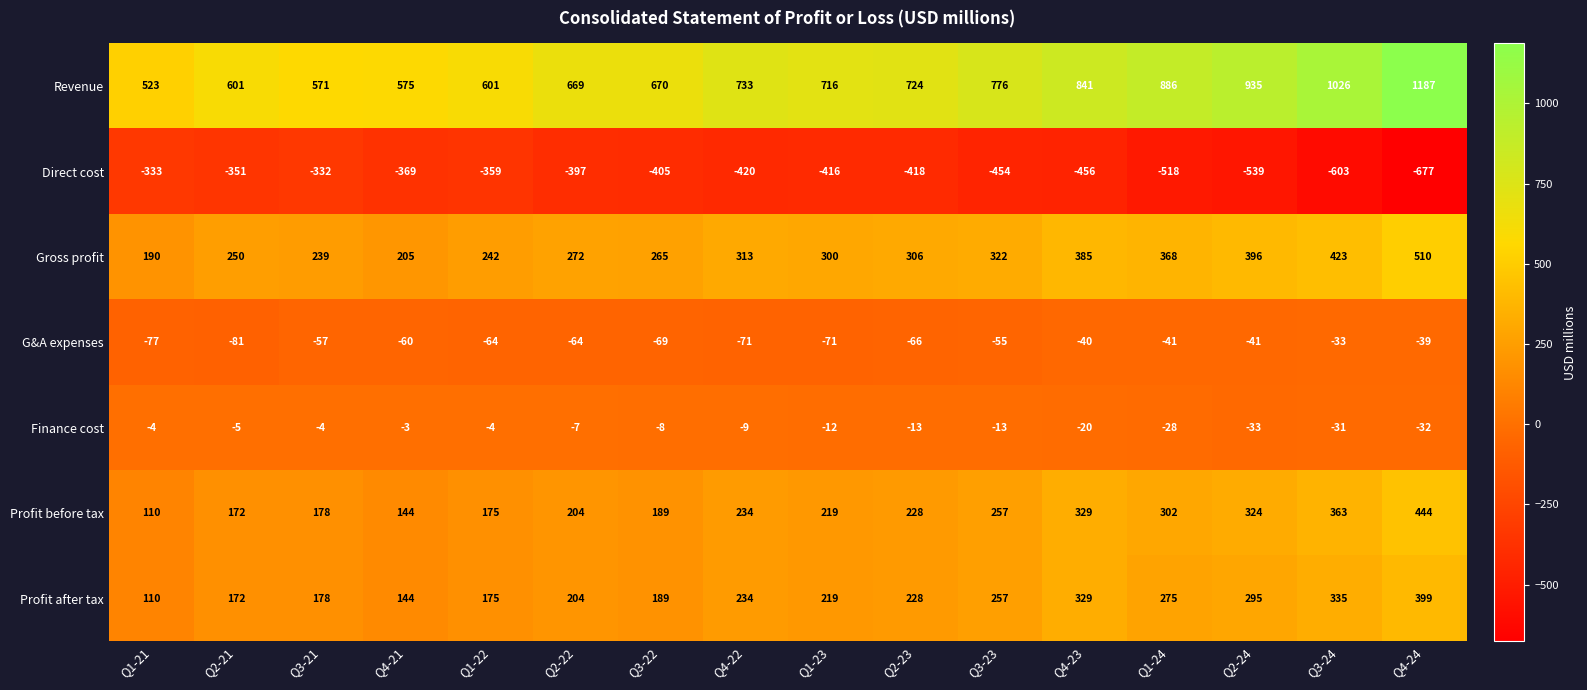

Which category has the highest value across all series?

Q4-24